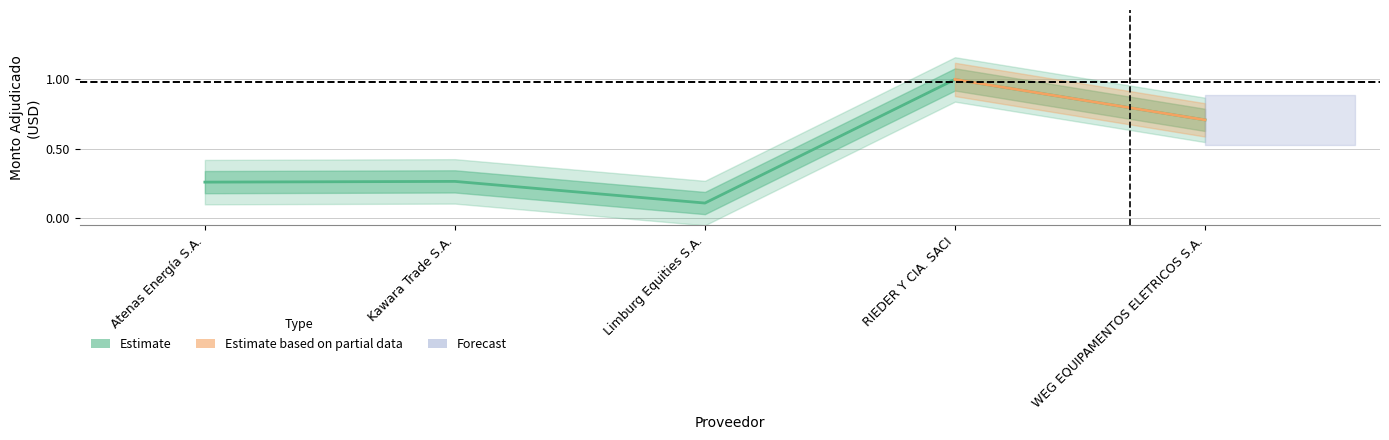

What is the value of the 4th point from the left?

1.0